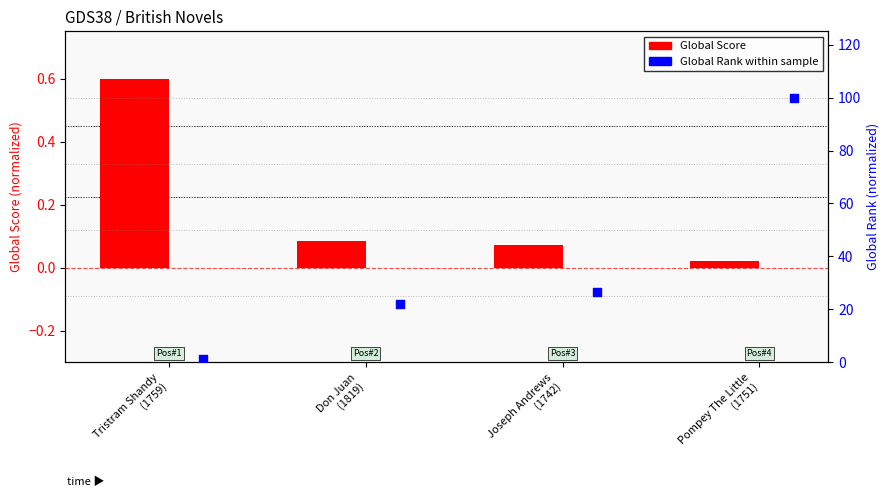

Which series reaches the minimum Y coordinate?

Global Score